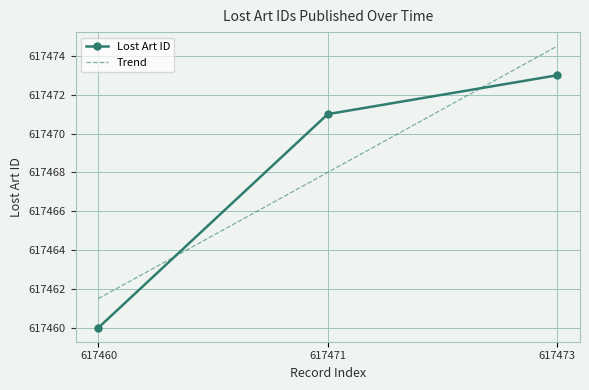

The Lost Art ID series shows 617471 at 617471. True or false?

True